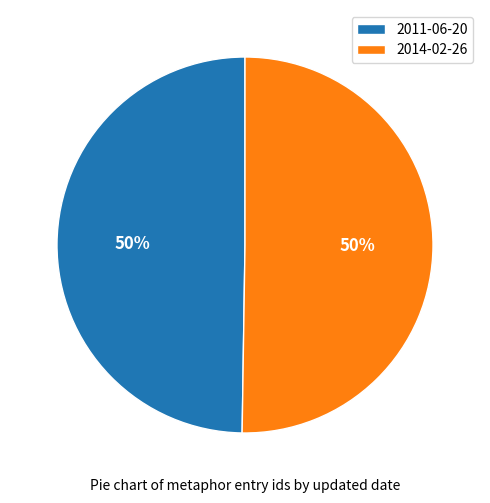

Approximately how many times larger is the value at 2014-02-26 compared to 2011-06-20?

1.0